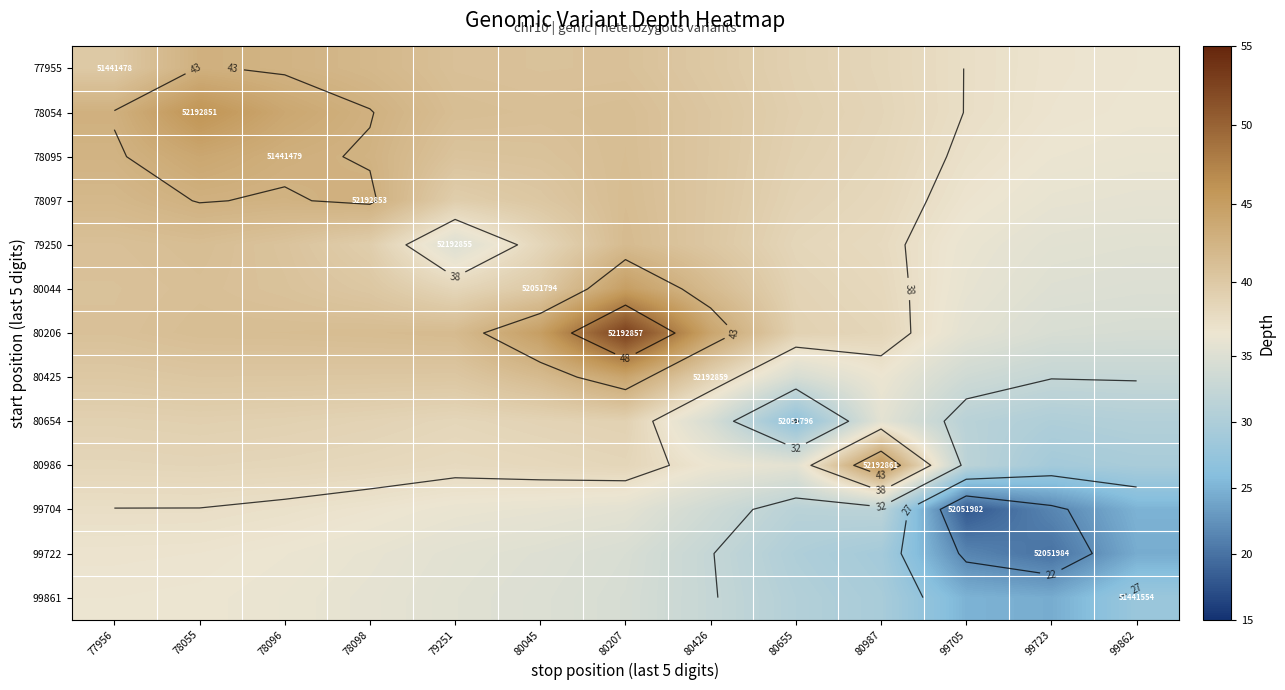

The 80044 series shows 18.3 at 99723. True or false?

False